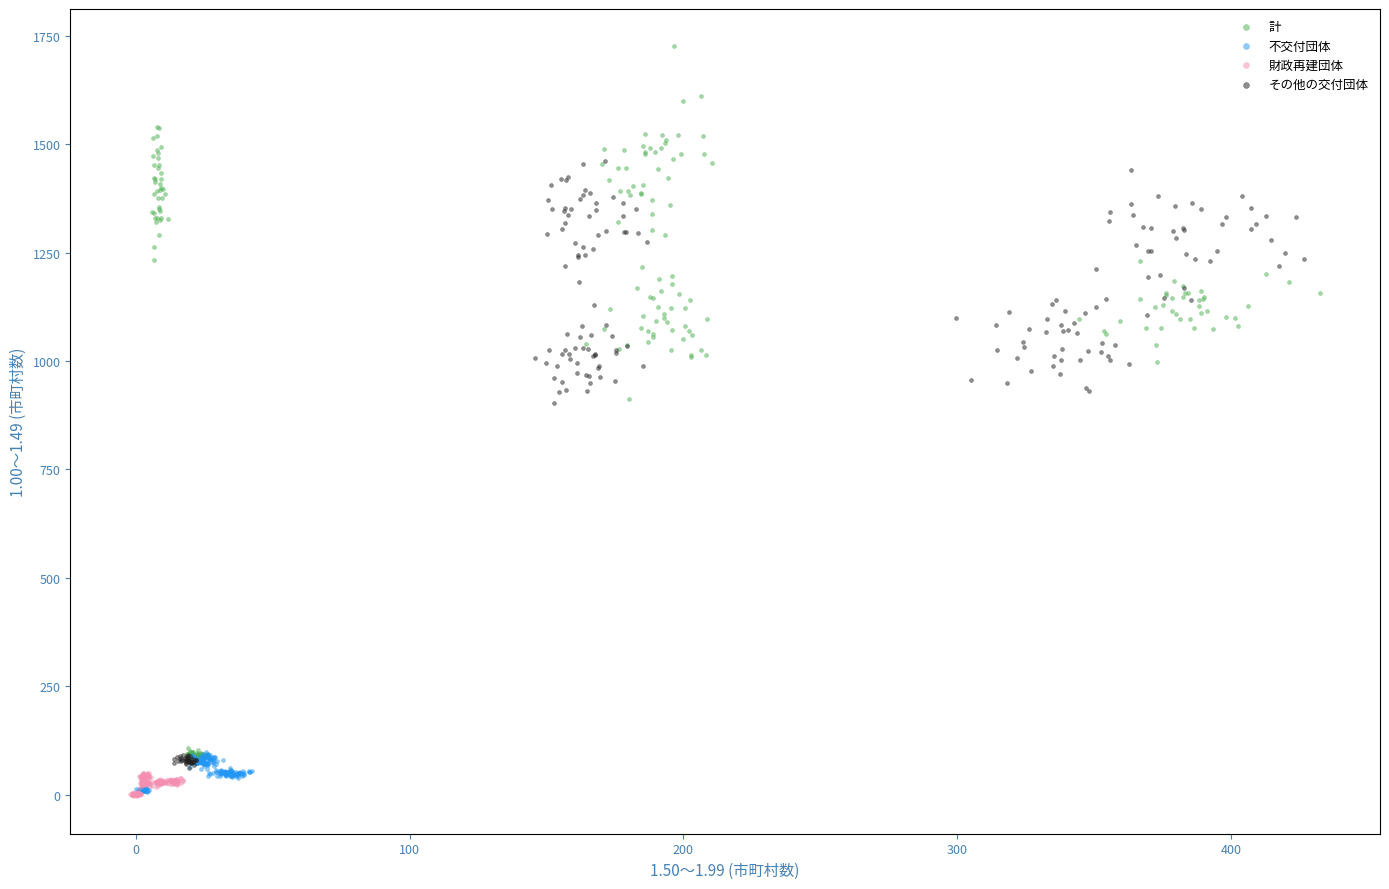

Which series has the widest spread of Y values?

計